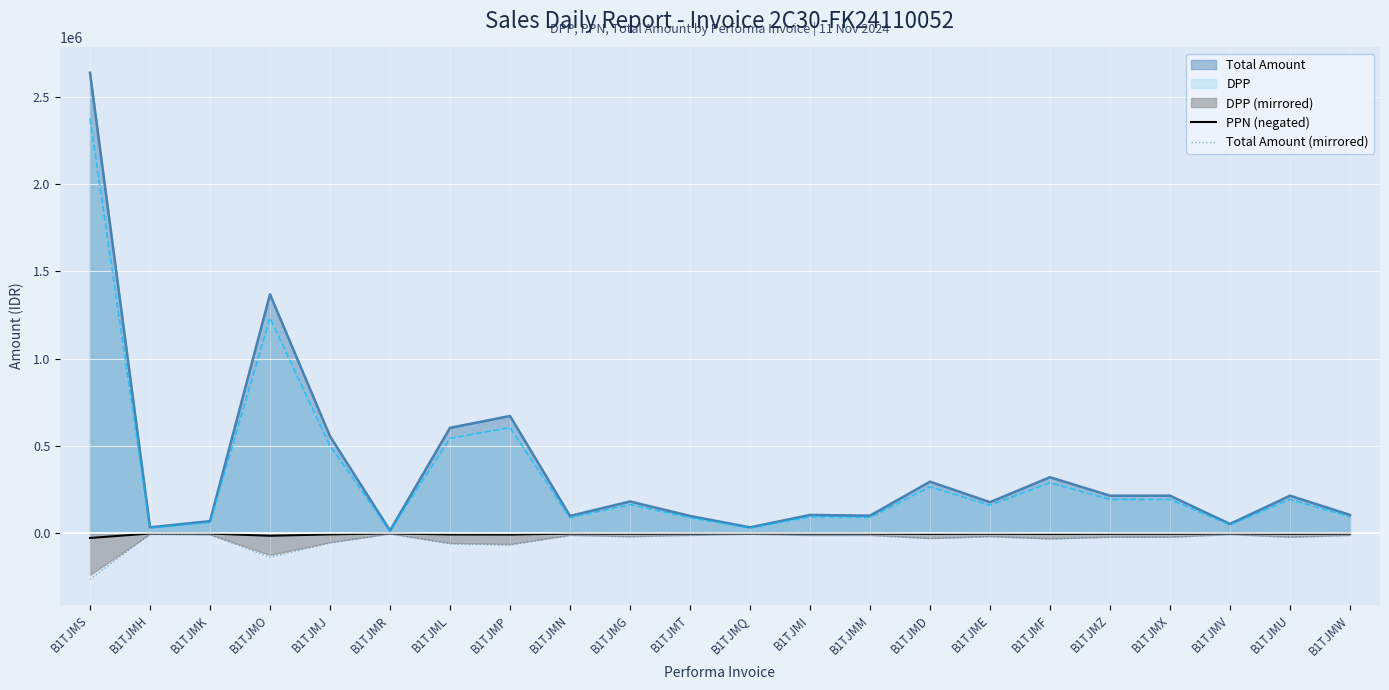

Where is Total Amount nearest to the value 1326514?

B1TJMO